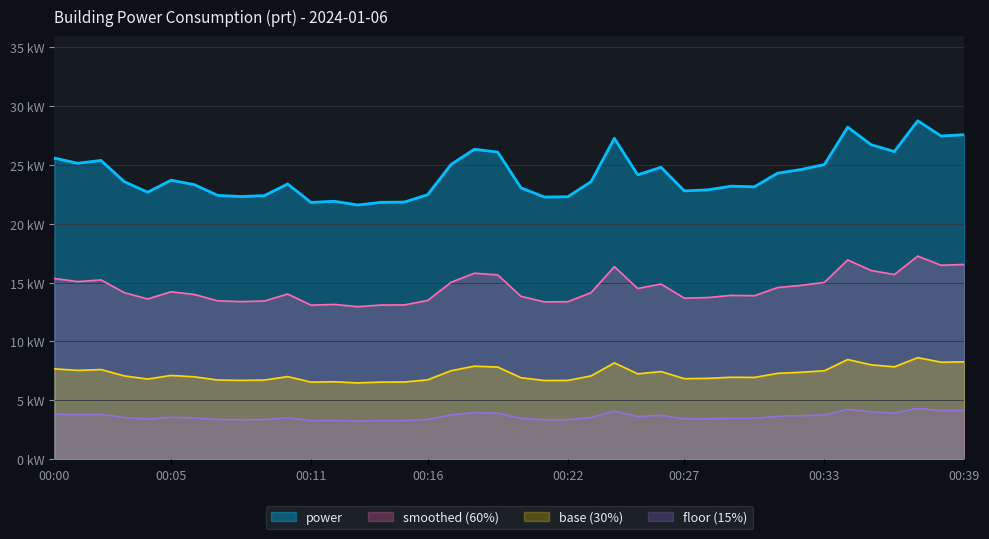

At which category does the chart reach its minimum across all series?

00:13